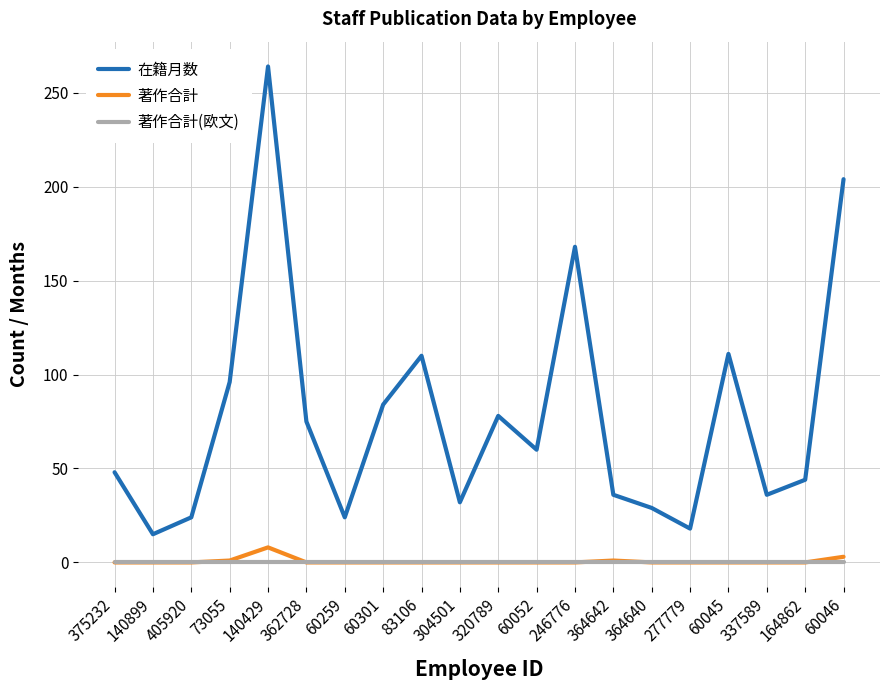

What position from the right is 364640?

6